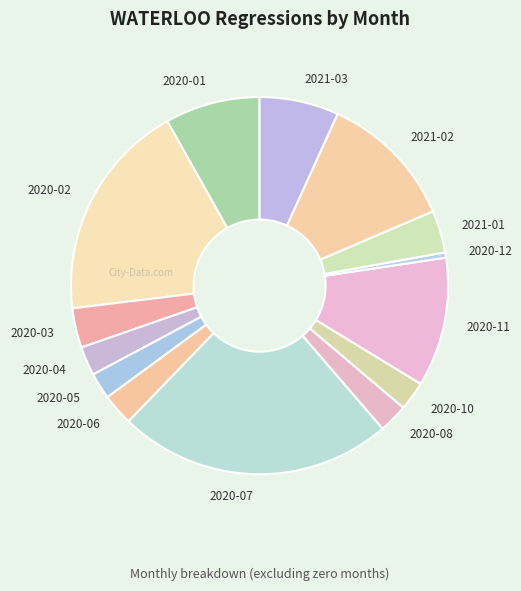

What is the smallest slice in the pie chart?

2020-12